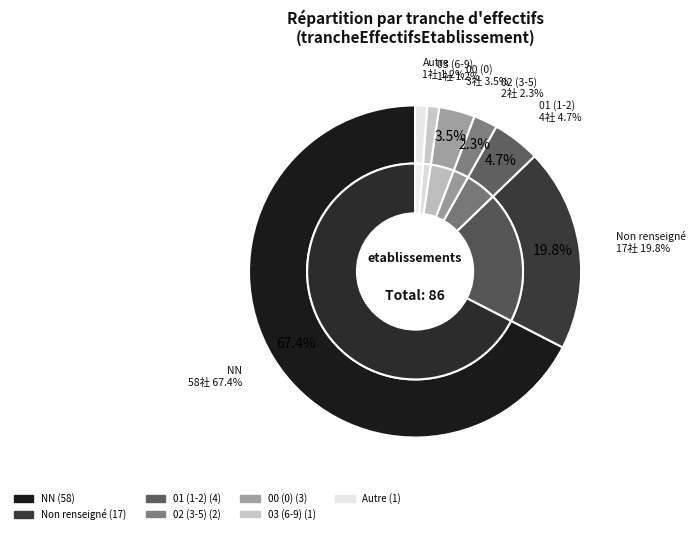

Does 03 represent more than half of the total?

No